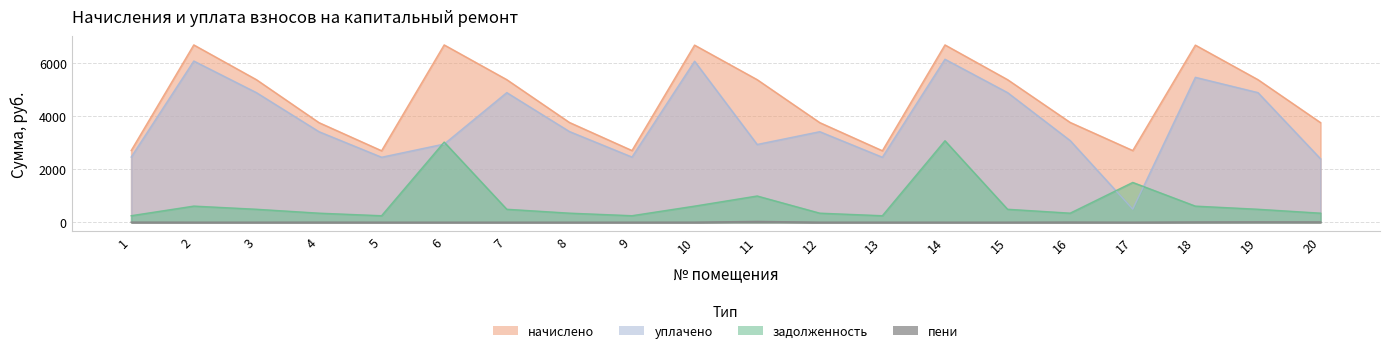

What is the value of the пени point at the 11th from the left?

31.8